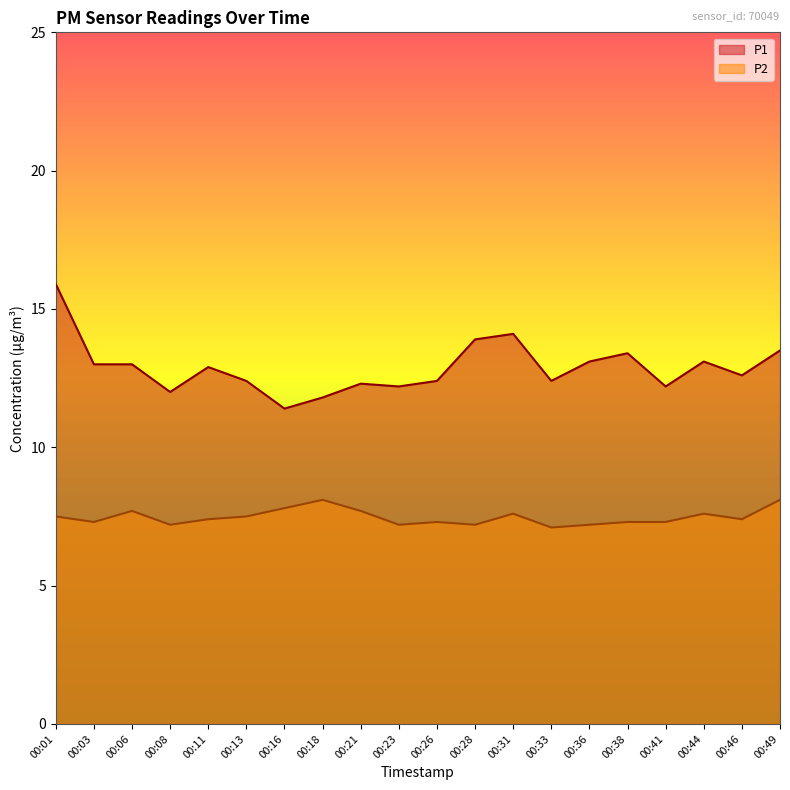

What is the sum of the P1 values at 00:41 and 00:21?

24.5